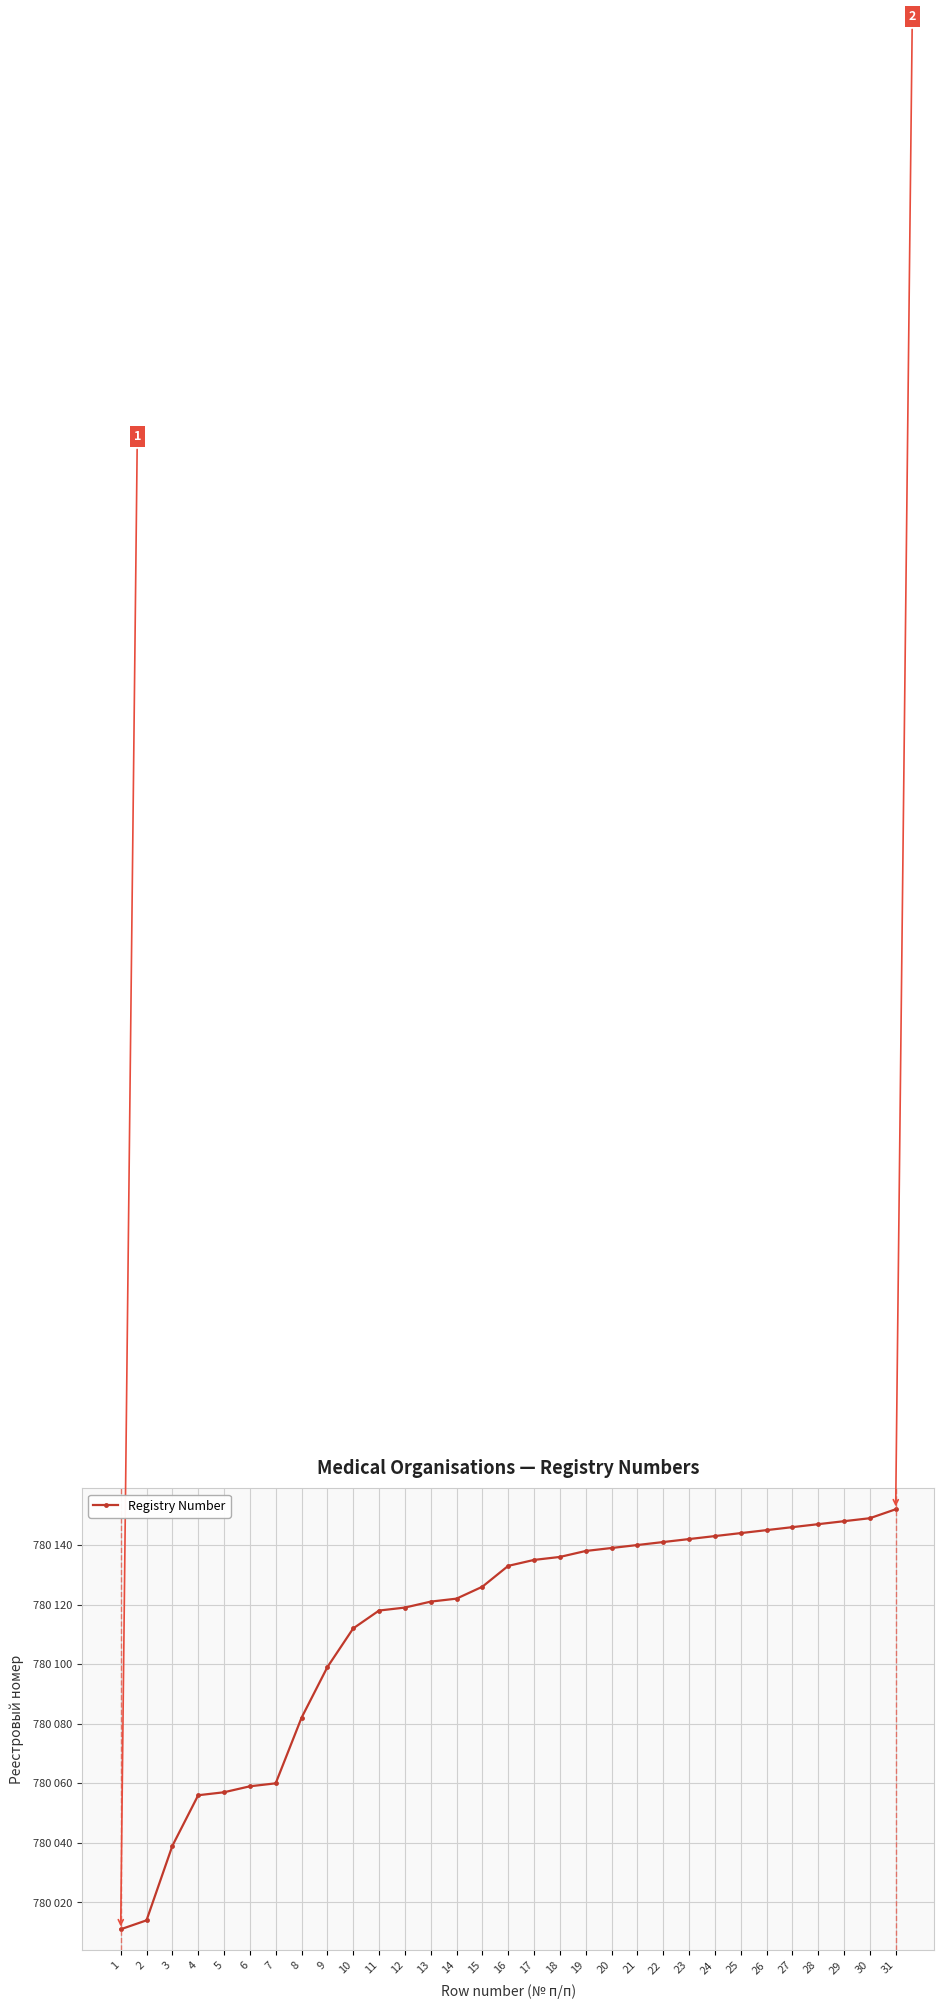

At which label does the data first exceed 780133?

17